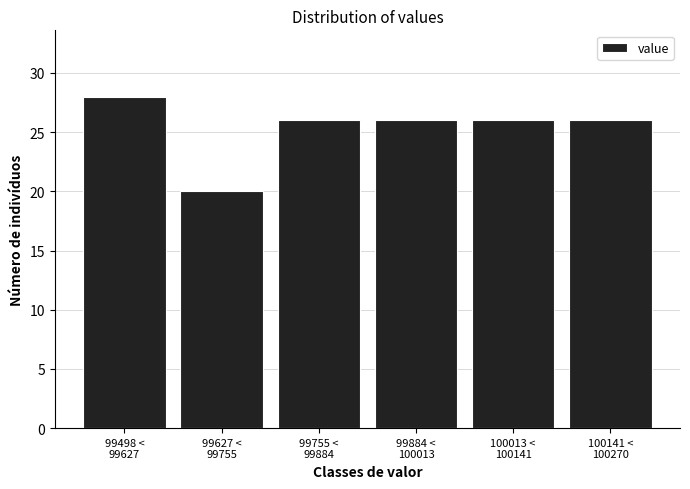

Reading left to right, extract all data points from this chart.

28	20	26	26	26	26